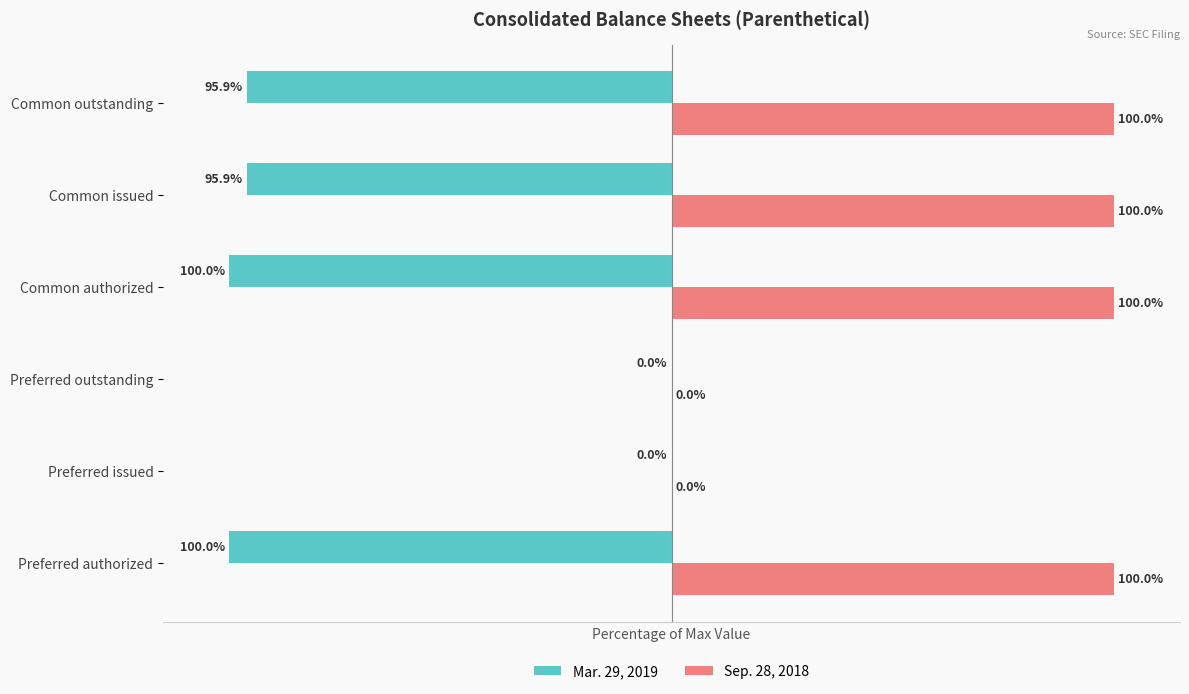

Is the value of Mar. 29, 2019 at Common authorized greater than the value of Sep. 28, 2018 at Common outstanding?

No